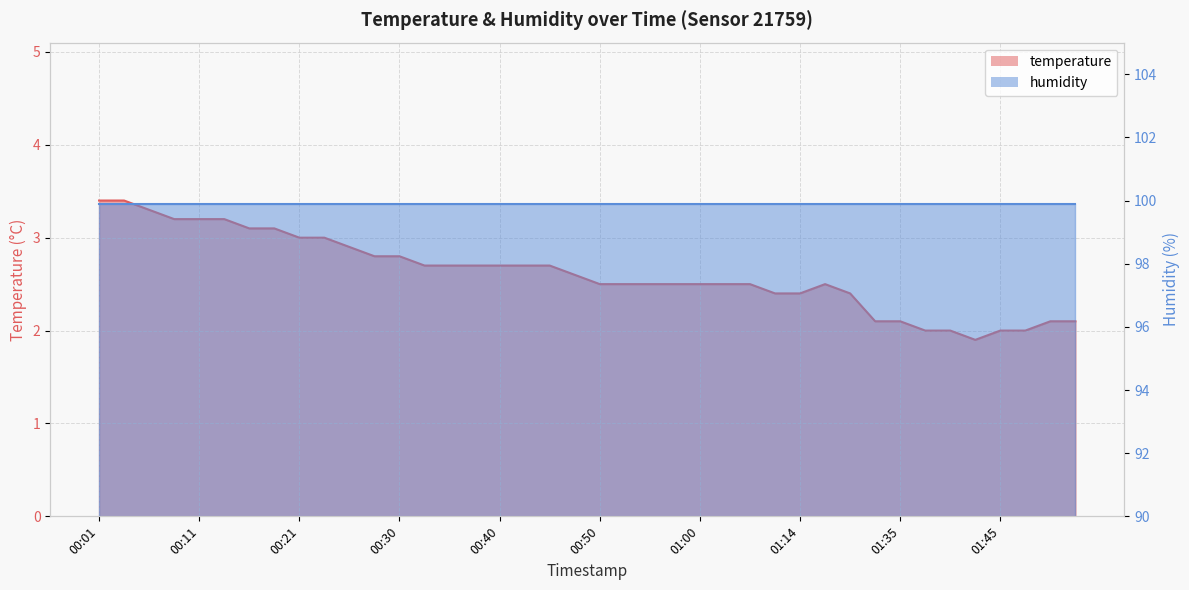

Reading left to right, list all the values displayed in this chart.

00:01=3.4	00:03=3.4	00:06=3.3	00:08=3.2	00:11=3.2	00:13=3.2	00:16=3.1	00:18=3.1	00:21=3.0	00:23=3.0	00:25=2.9	00:28=2.8	00:30=2.8	00:33=2.7	00:35=2.7	00:38=2.7	00:40=2.7	00:43=2.7	00:45=2.7	00:48=2.6	00:50=2.5	00:53=2.5	00:55=2.5	00:57=2.5	01:00=2.5	01:02=2.5	01:05=2.5	01:07=2.4	01:14=2.4	01:16=2.5	01:23=2.4	01:26=2.1	01:35=2.1	01:38=2.0	01:40=2.0	01:43=1.9	01:45=2.0	01:48=2.0	01:51=2.1	01:53=2.1